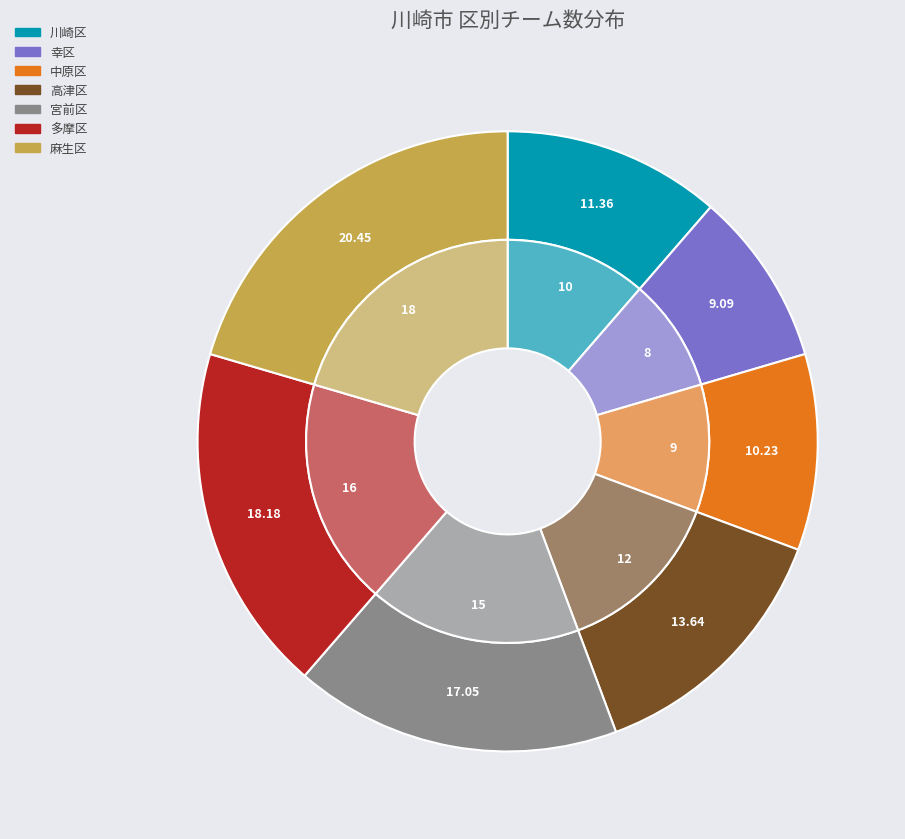

What percentage is NOT represented by 幸区?

90.9%